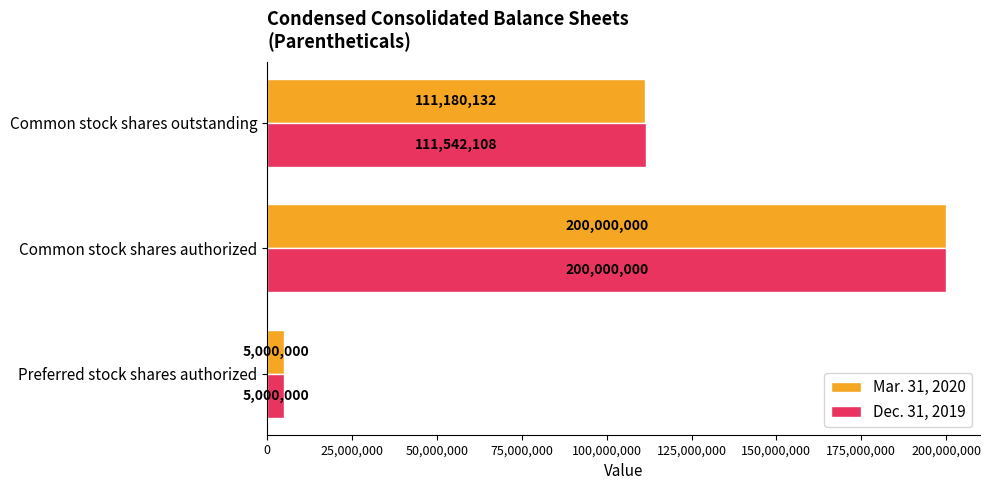

At which category is the sum across all series the highest?

Common stock shares authorized